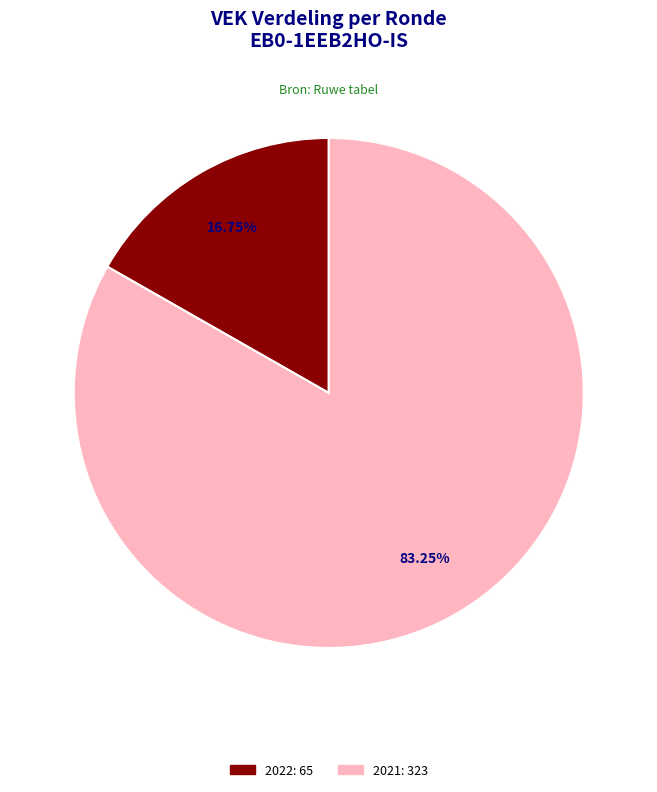

Is there any slice that represents more than half of the pie?

Yes